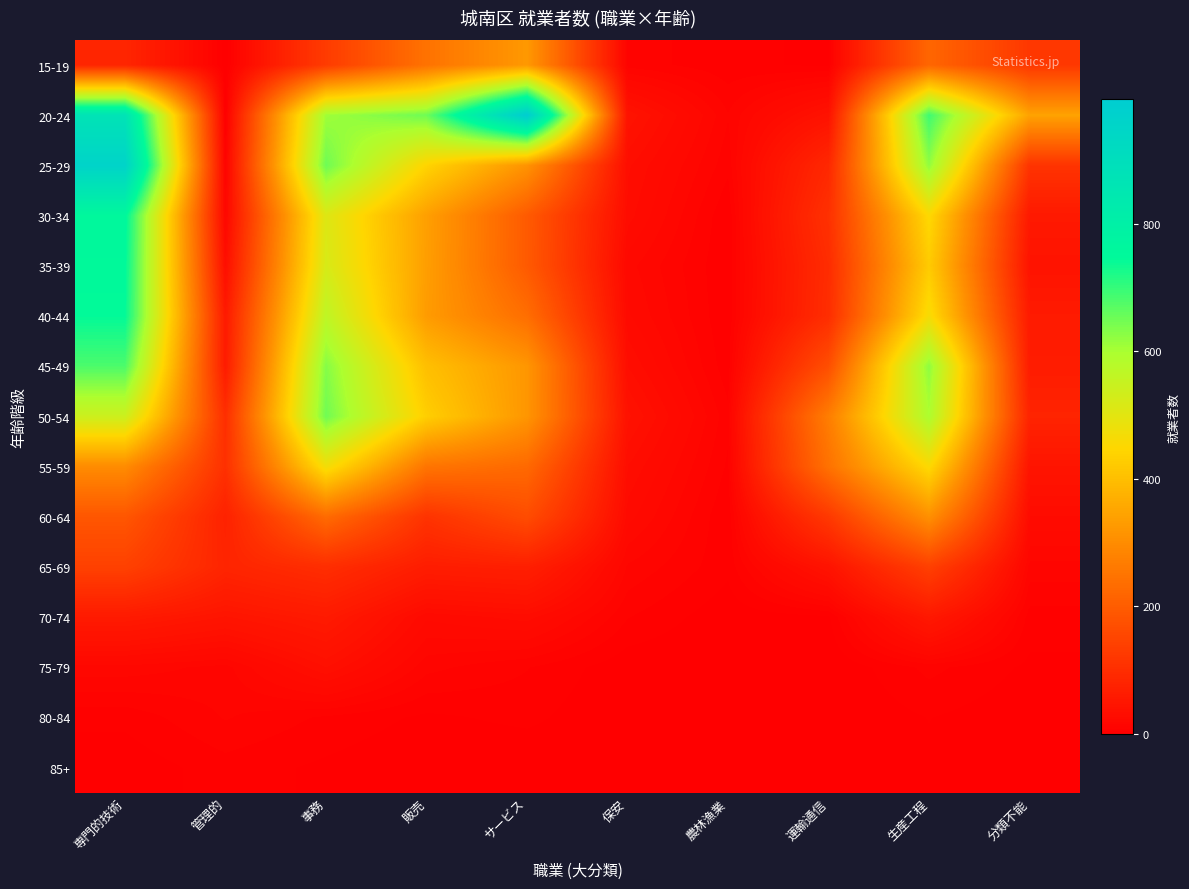

Reading left to right, what are all the values shown in this chart?

15-19: 専門的技術=83	管理的=1	事務=130	販売=246	サービス=326	保安=10	農林漁業=5	運輸通信=3	生産工程=221	分類不能=122
20-24: 専門的技術=872	管理的=1	事務=608	販売=651	サービス=995	保安=42	農林漁業=12	運輸通信=41	生産工程=691	分類不能=345
25-29: 専門的技術=958	管理的=9	事務=651	販売=443	サービス=315	保安=32	農林漁業=9	運輸通信=88	生産工程=620	分類不能=114
30-34: 専門的技術=756	管理的=17	事務=509	販売=338	サービス=196	保安=29	農林漁業=4	運輸通信=107	生産工程=453	分類不能=56
35-39: 専門的技術=749	管理的=32	事務=521	販売=336	サービス=195	保安=21	農林漁業=4	運輸通信=97	生産工程=425	分類不能=44
40-44: 専門的技術=744	管理的=57	事務=565	販売=331	サービス=237	保安=24	農林漁業=4	運輸通信=100	生産工程=464	分類不能=59
45-49: 専門的技術=680	管理的=61	事務=631	販売=401	サービス=321	保安=31	農林漁業=5	運輸通信=171	生産工程=623	分類不能=63
50-54: 専門的技術=541	管理的=102	事務=649	販売=432	サービス=320	保安=40	農林漁業=9	運輸通信=270	生産工程=595	分類不能=79
55-59: 専門的技術=299	管理的=106	事務=471	販売=251	サービス=227	保安=31	農林漁業=7	運輸通信=245	生産工程=455	分類不能=46
60-64: 専門的技術=187	管理的=75	事務=231	販売=112	サービス=166	保安=25	農林漁業=4	運輸通信=124	生産工程=309	分類不能=27
65-69: 専門的技術=142	管理的=81	事務=100	販売=64	サービス=69	保安=15	農林漁業=5	運輸通信=43	生産工程=140	分類不能=14
70-74: 専門的技術=58	管理的=46	事務=58	販売=24	サービス=29	保安=8	農林漁業=1	運輸通信=3	生産工程=54	分類不能=6
75-79: 専門的技術=18	管理的=14	事務=35	販売=13	サービス=8	保安=1	農林漁業=0	運輸通信=0	生産工程=9	分類不能=3
80-84: 専門的技術=5	管理的=12	事務=7	販売=3	サービス=5	保安=0	農林漁業=0	運輸通信=0	生産工程=4	分類不能=1
85+: 専門的技術=1	管理的=6	事務=3	販売=0	サービス=0	保安=0	農林漁業=0	運輸通信=0	生産工程=3	分類不能=1